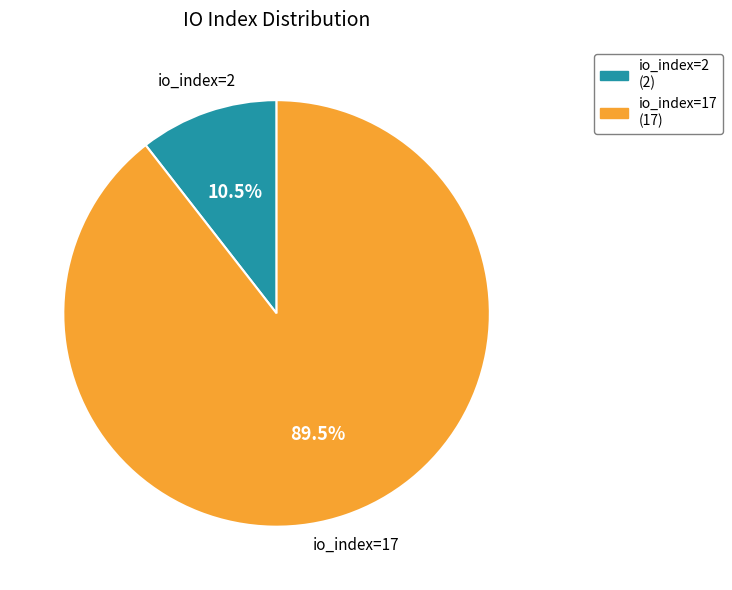

How many slices are in this pie chart?

2